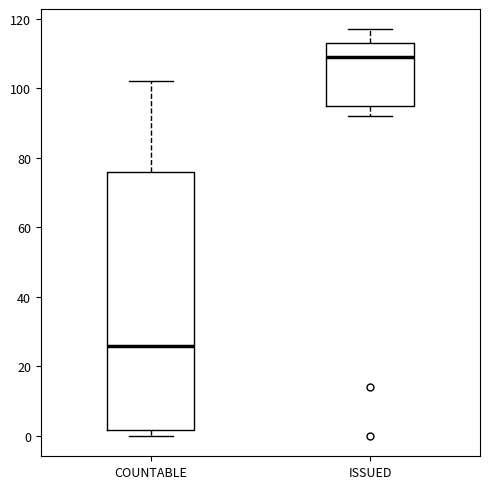

Reading left to right, read every box against the y-axis: the position of its median line, the range the box covers, and the ends of its whiskers. The values are not printed on the chart, so give them approximately, as read against the axis.

COUNTABLE: median 26, box 2 to 76, whiskers 0 to 102
ISSUED: median 110, box 96 to 114, whiskers 92 to 118